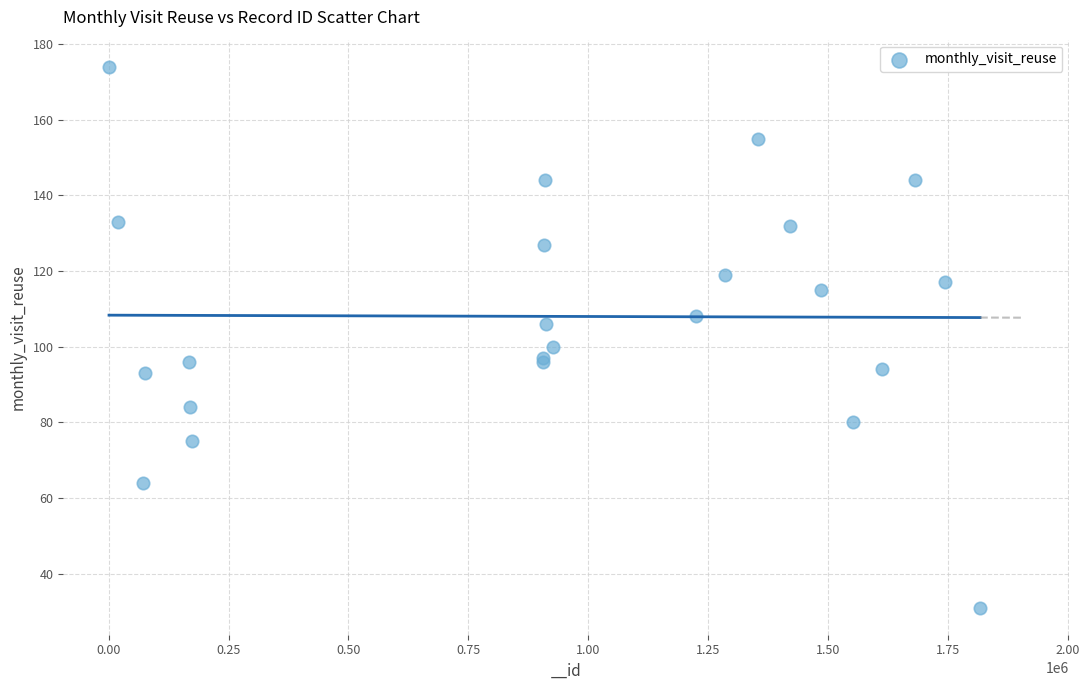

What Y value in the scatter plot is closest to 102?

100